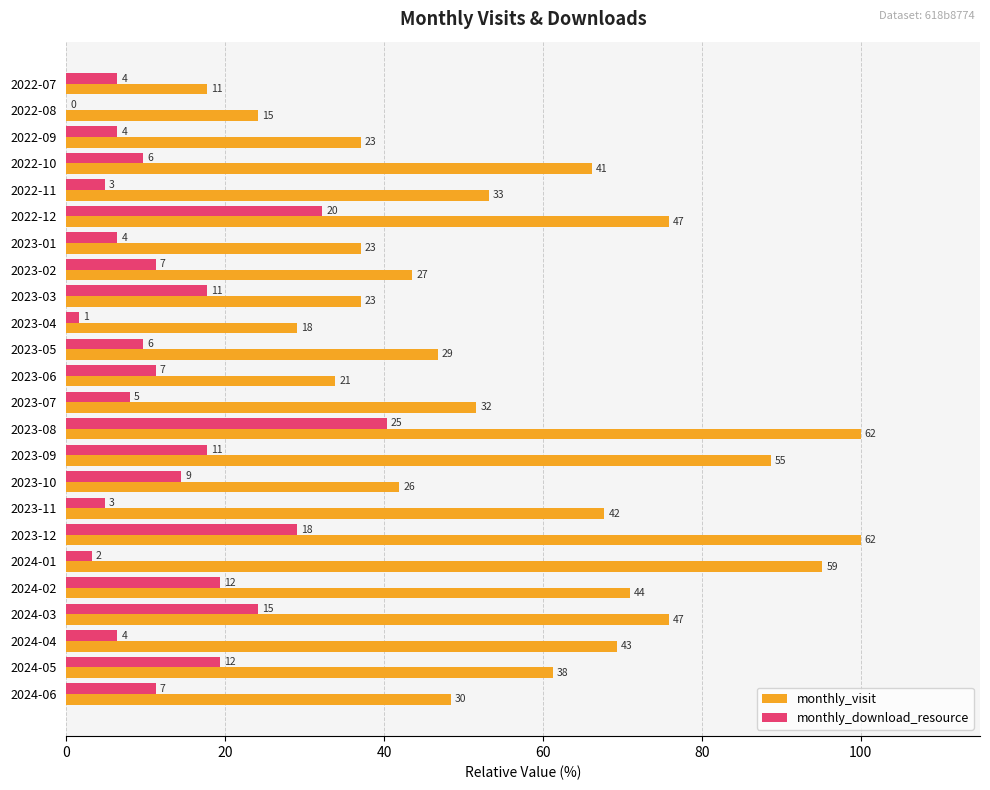

What are all the series names shown in the legend?

monthly_visit, monthly_download_resource